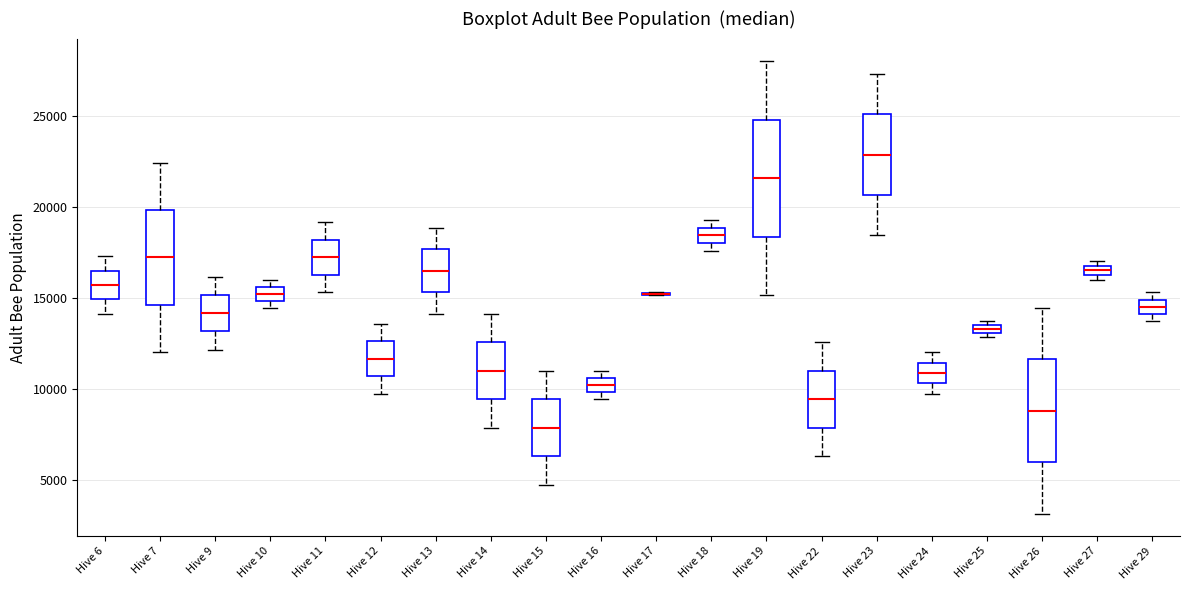

Comparing the boxes themselves (not the whiskers), which one is the tallest?

Hive 19